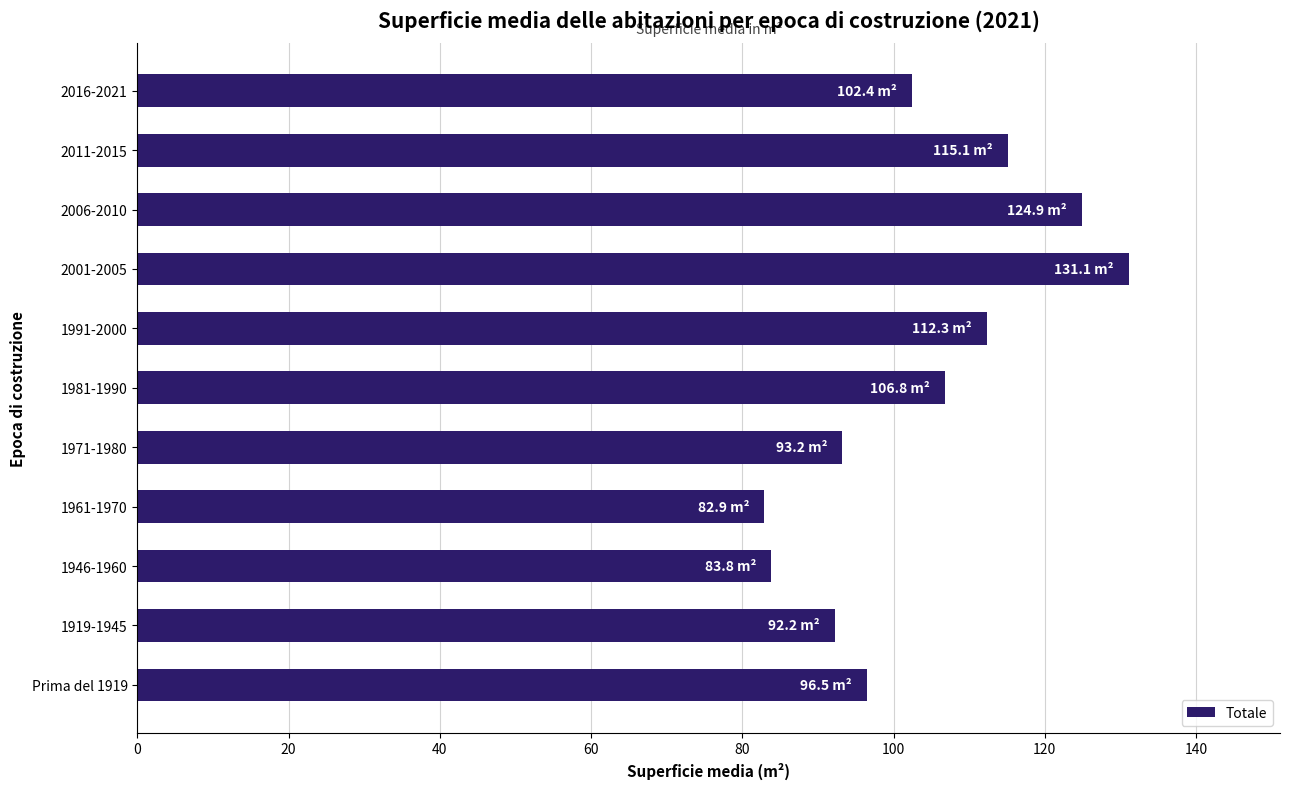

Which category has the highest value across all series?

2001-2005